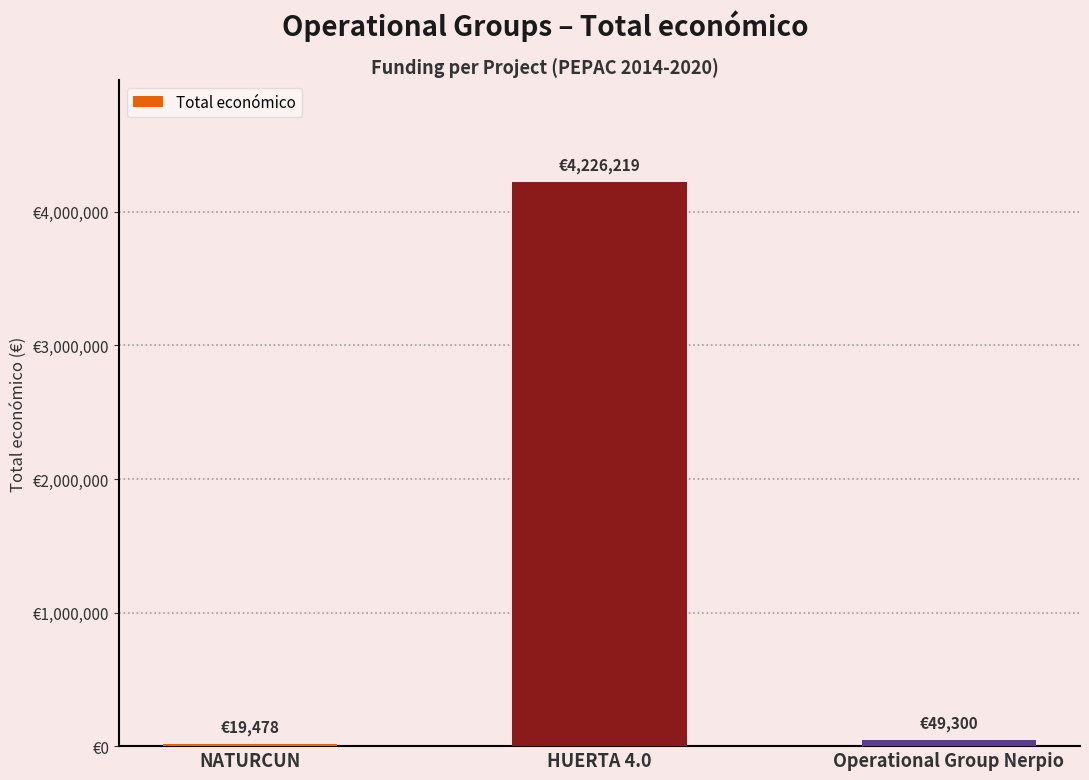

Which has a higher value, NATURCUN or HUERTA 4.0?

HUERTA 4.0